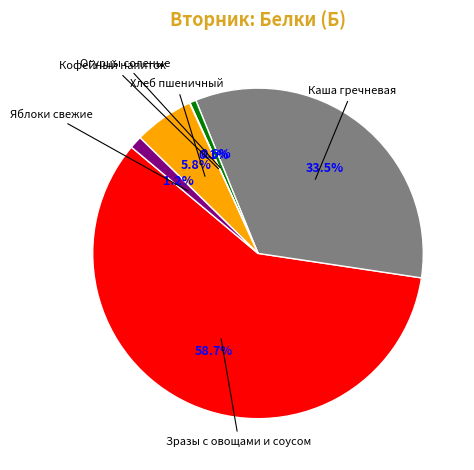

Which category accounts for the majority?

Зразы с овощами и соусом